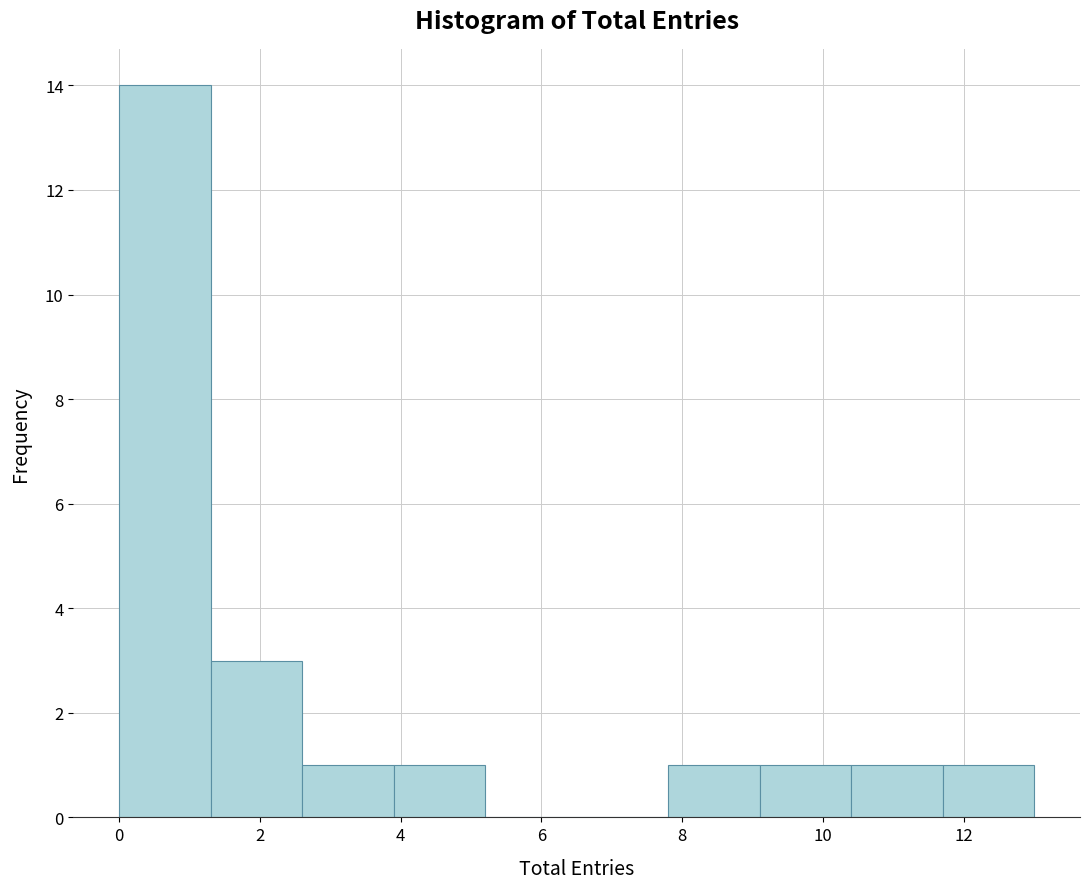

Which range on the x-axis has the tallest bar?

0.0 to 1.3